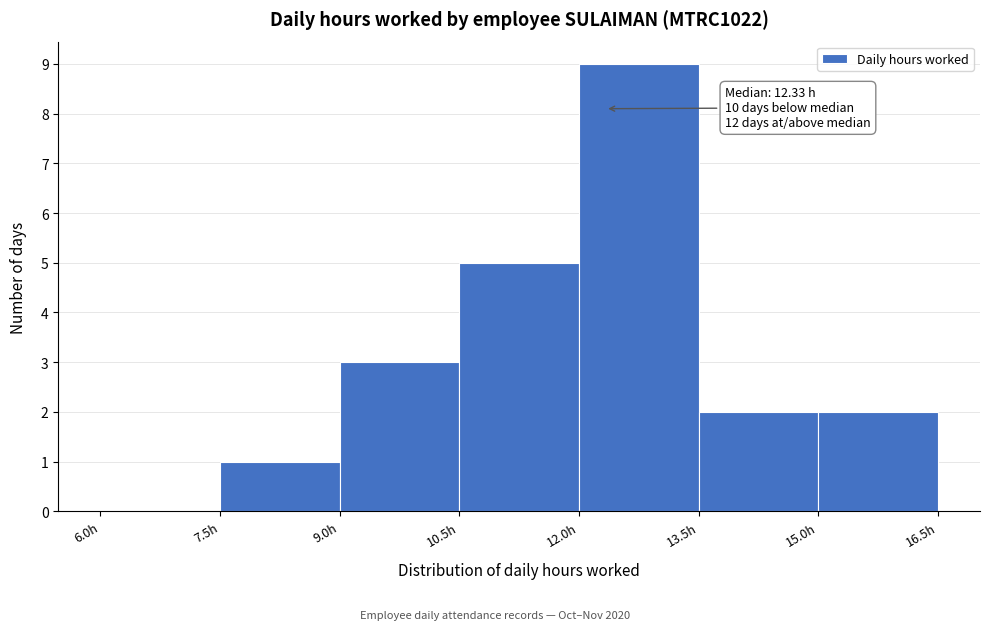

Which range on the x-axis has the tallest bar?

12.0 to 13.5